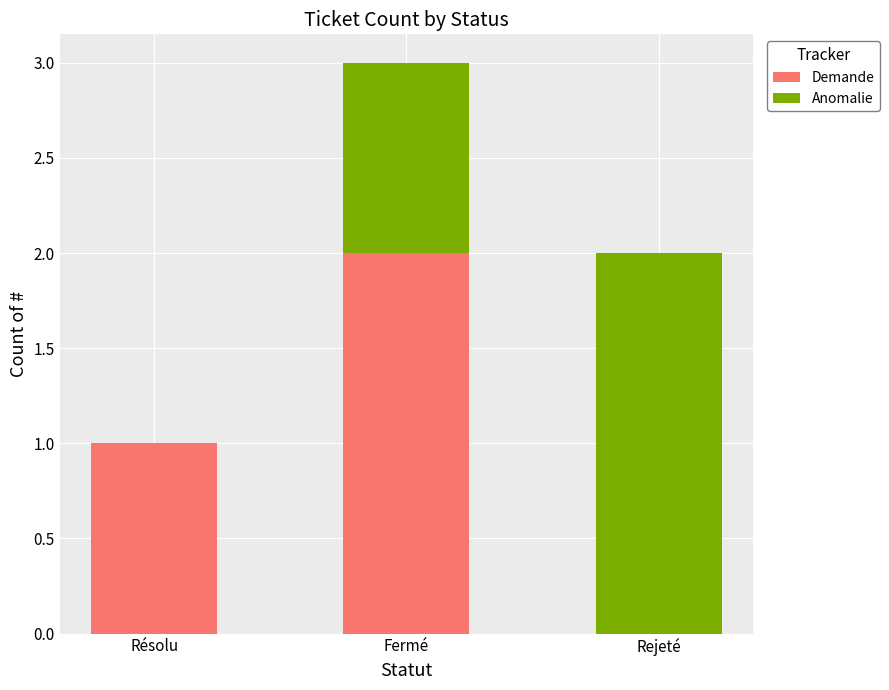

What is the total value across all series at Fermé?

3